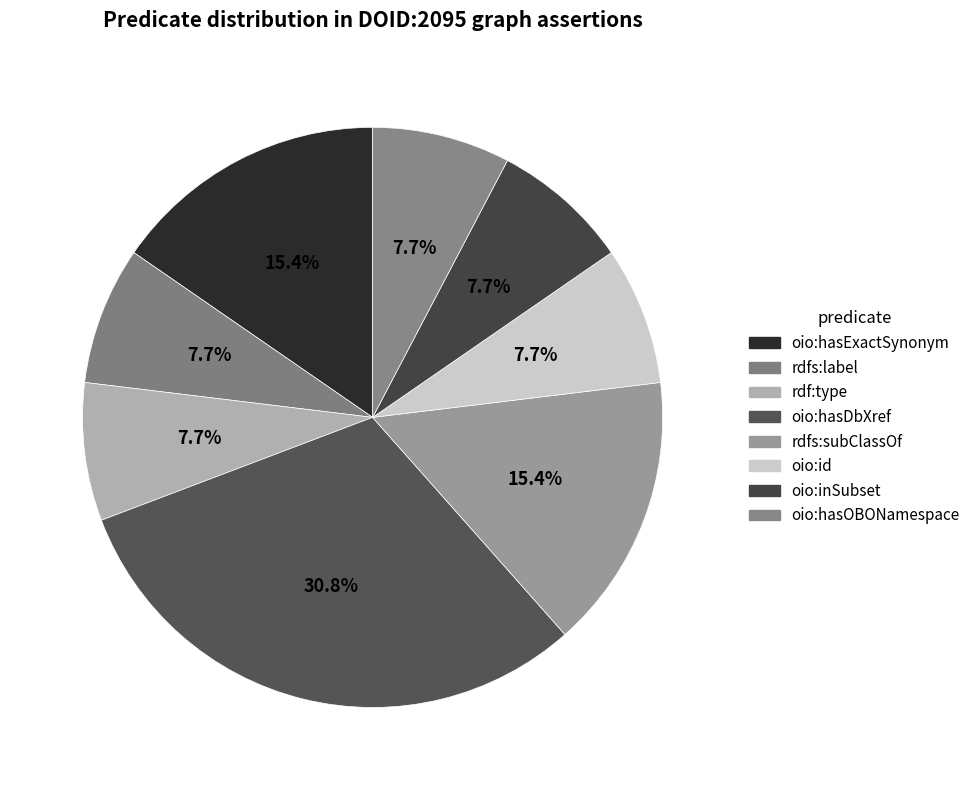

Between rdfs:subClassOf and rdf:type, which is larger?

rdfs:subClassOf